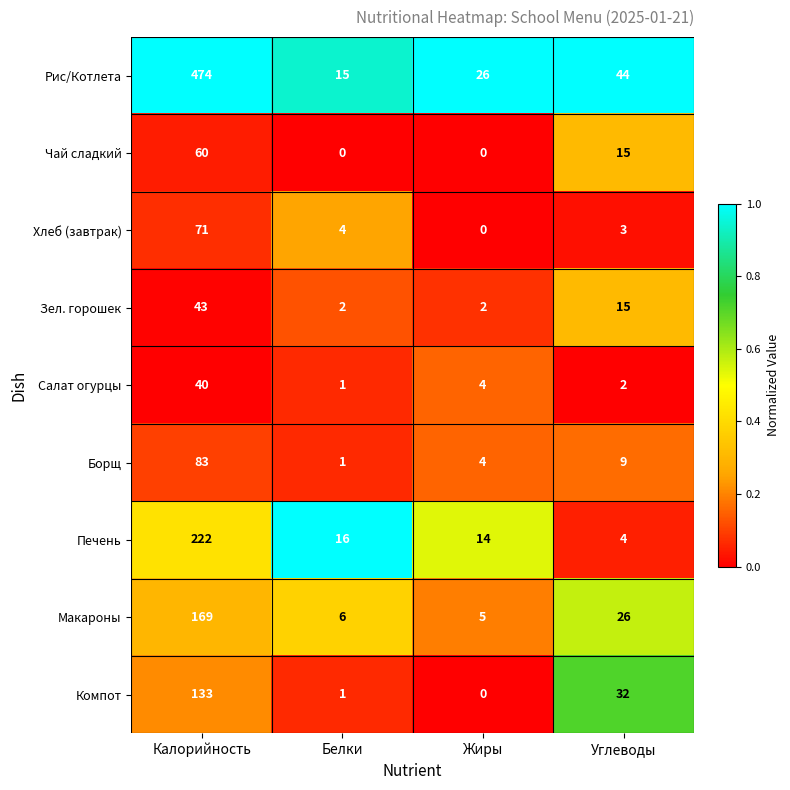

Rank the series by their maximum value, from highest to lowest.

Рис/Котлета, Печень, Макароны, Компот, Борщ, Хлеб (завтрак), Чай сладкий, Зел. горошек, Салат огурцы